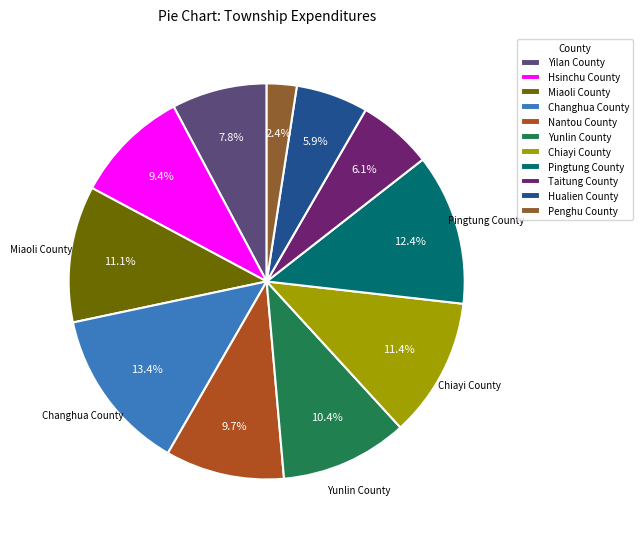

Count the number of slices in the pie.

11